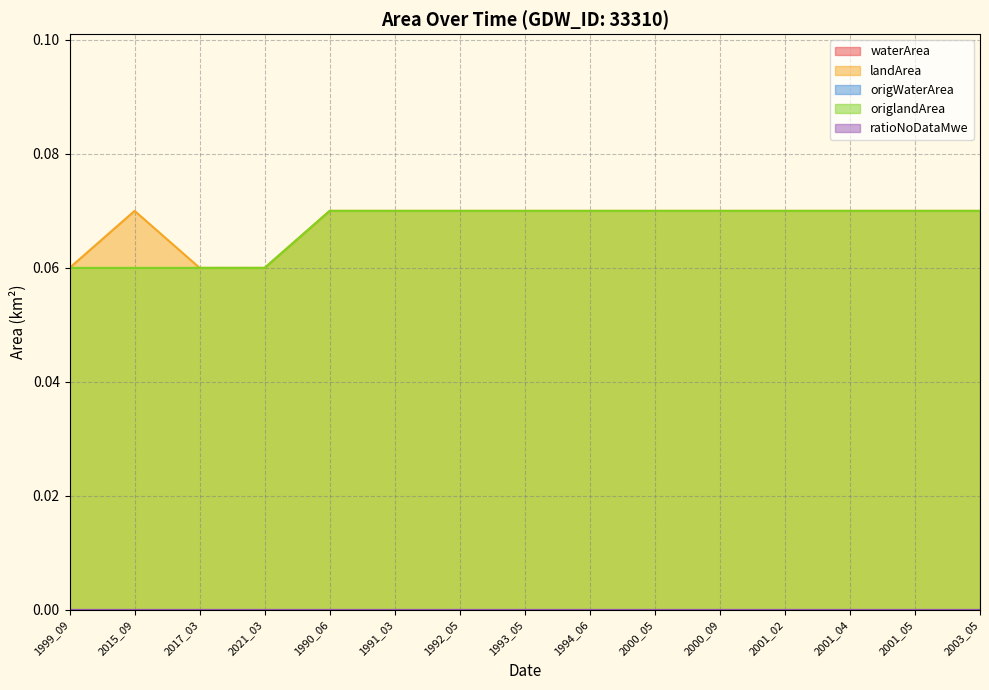

At which category is the sum across all series the highest?

1990_06